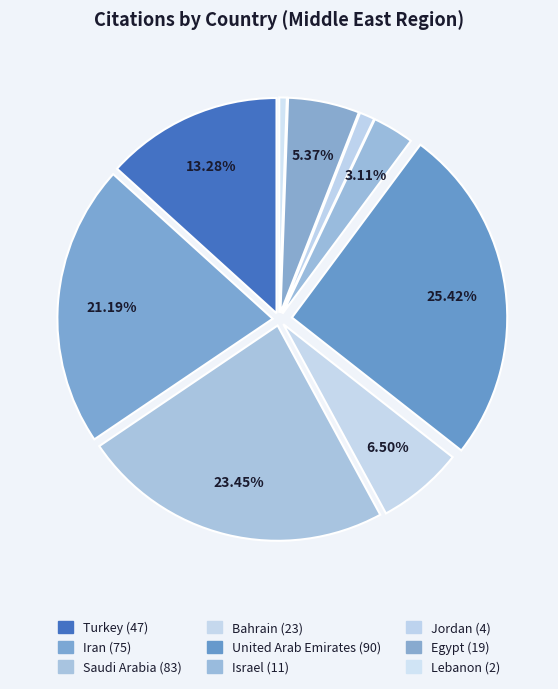

What is the ratio of the value at Turkey to the value at Iran?

0.6